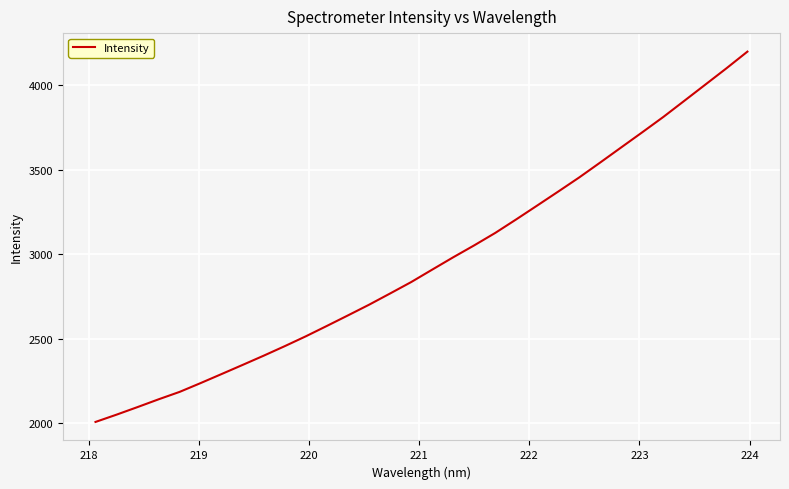

What is the maximum value shown in the chart?

4196.8